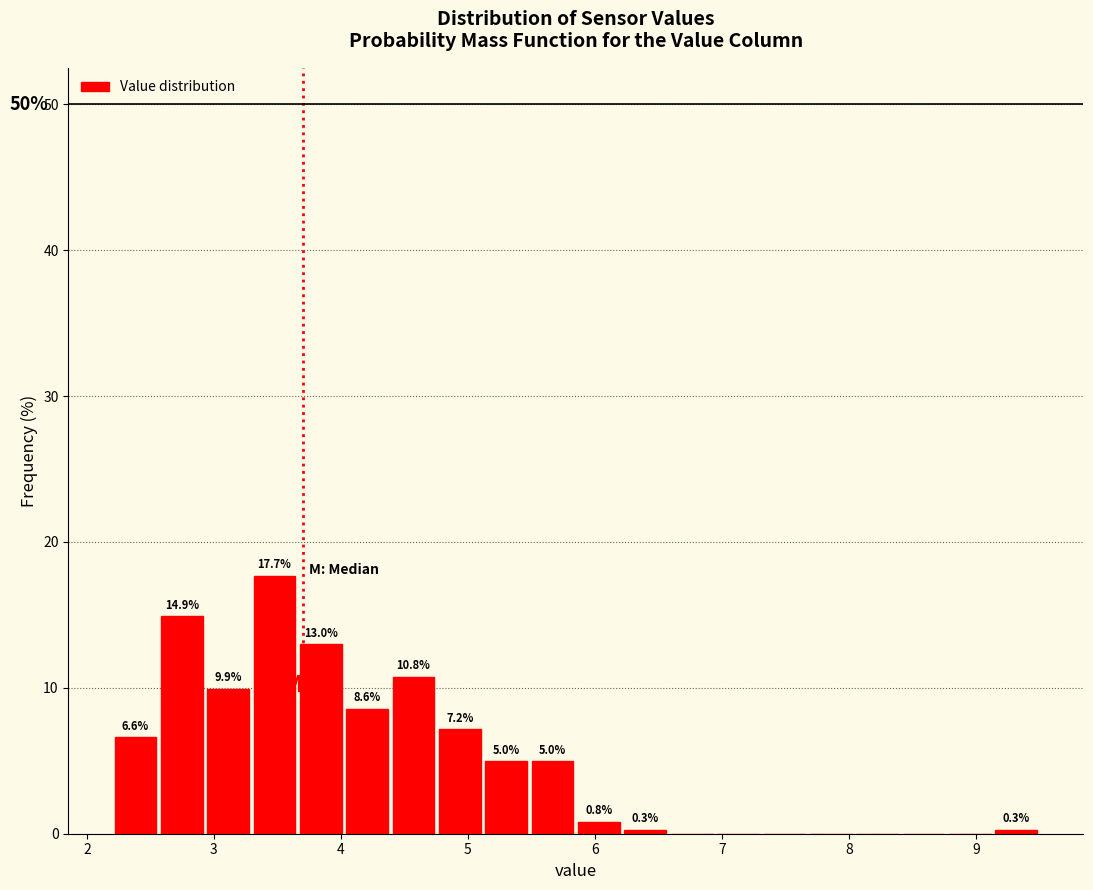

Read against the x-axis, roughly where is the centre of the tallest bar?

3.5